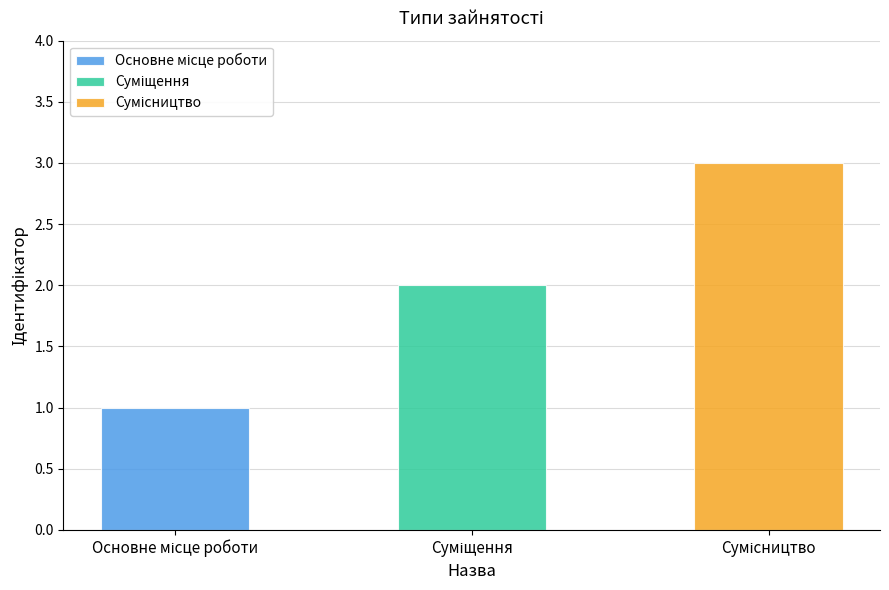

Which category has the highest value across all series?

Сумісництво